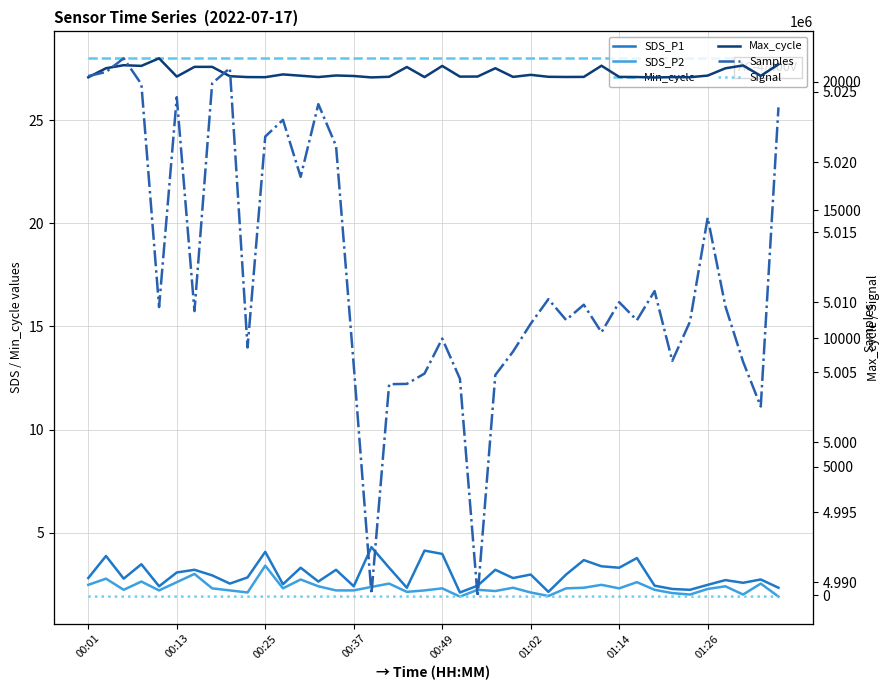

The SDS_P1 series shows 2.1 at 21. True or false?

True